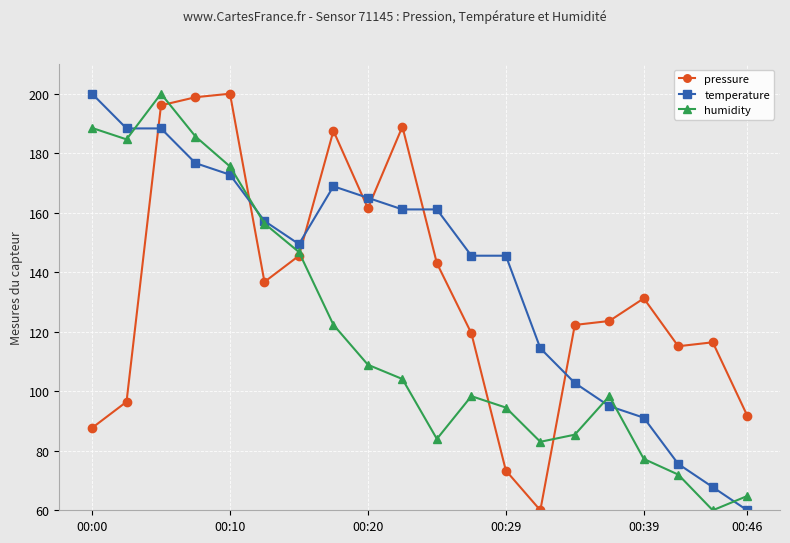

What is the maximum value for humidity?

200.0